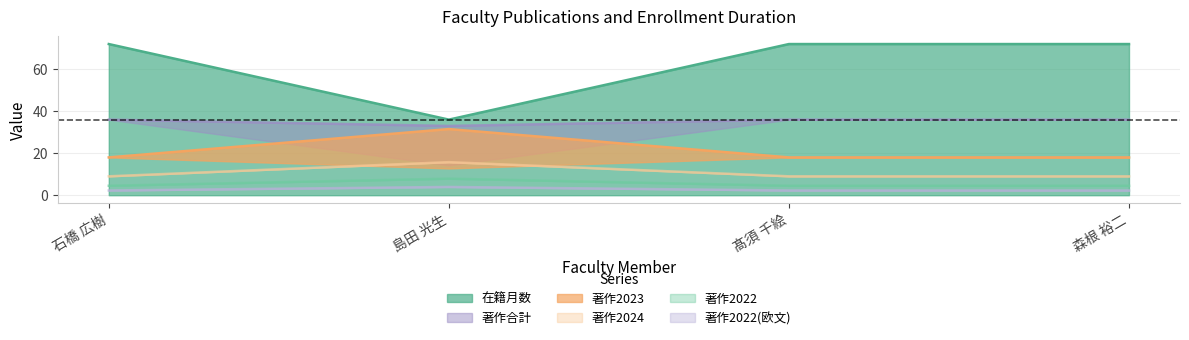

What is the maximum value for 著作2023?

31.5